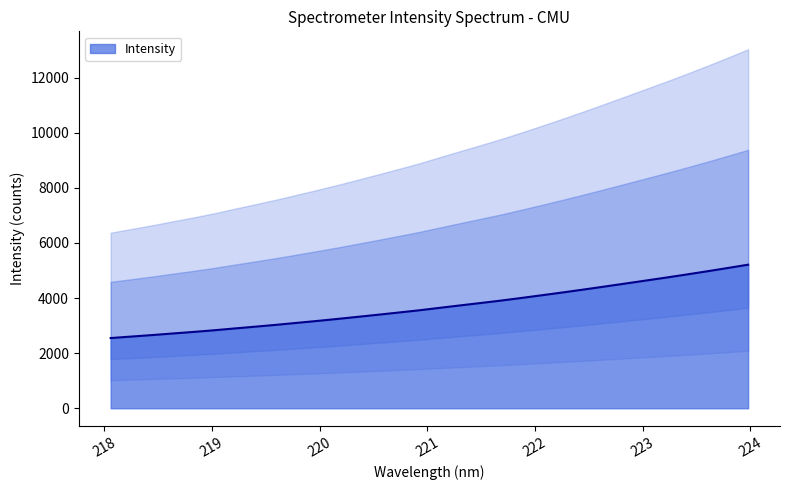

At which label does the data first exceed 3646?

221.1174